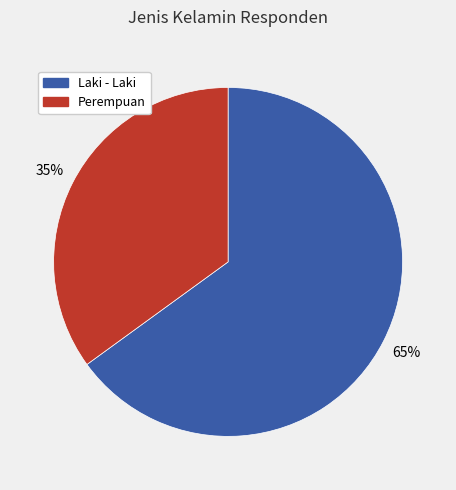

Approximately how many times larger is the value at Laki - Laki compared to Perempuan?

1.9